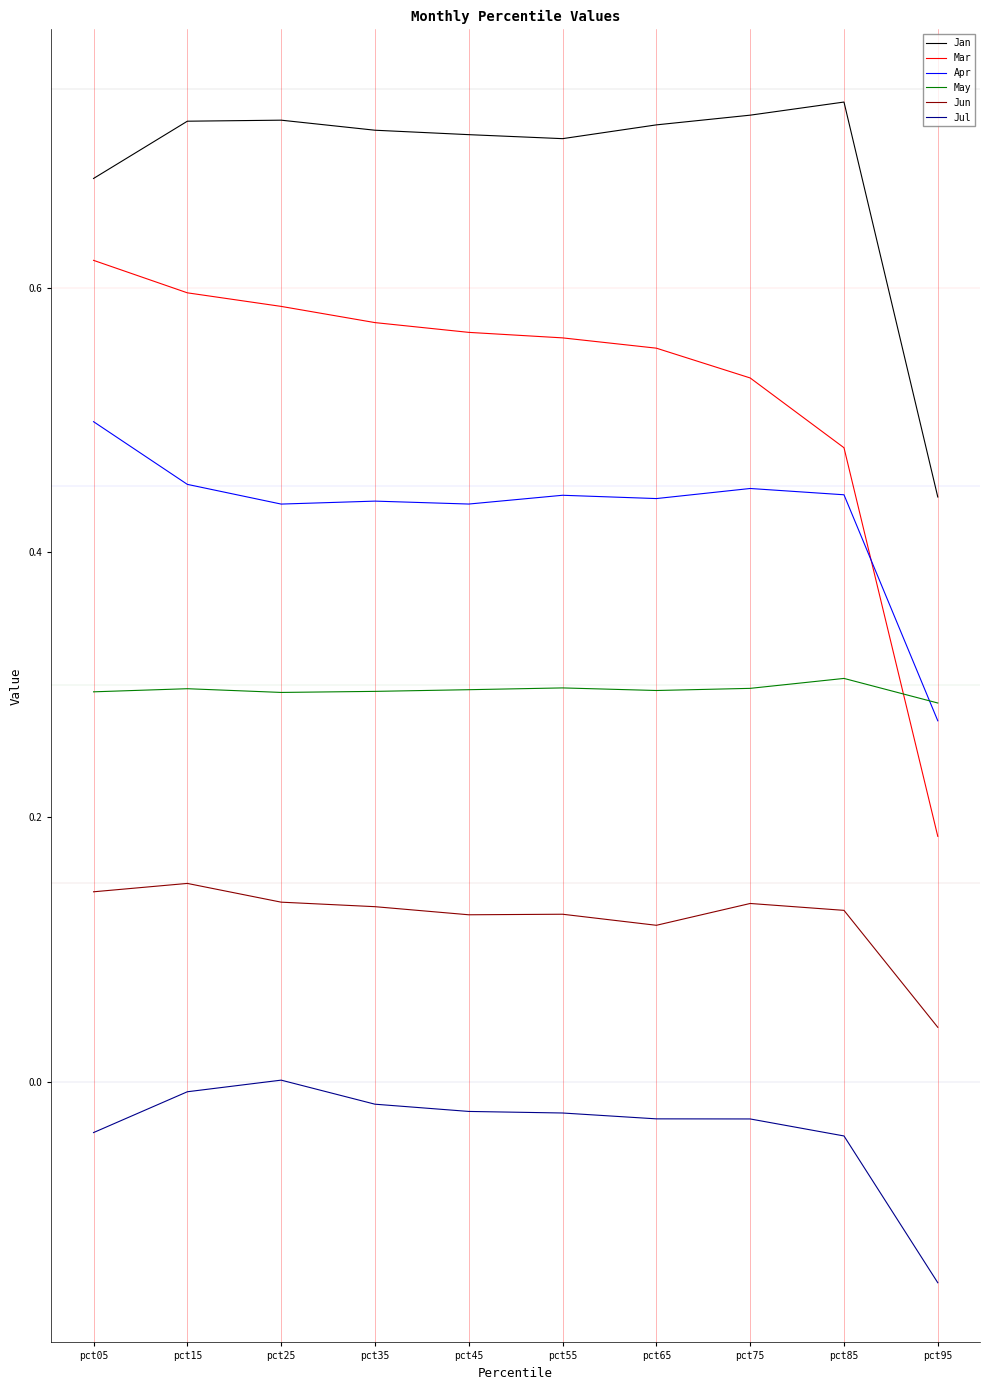

The value of Apr at pct05 is 0.5. True or false?

True